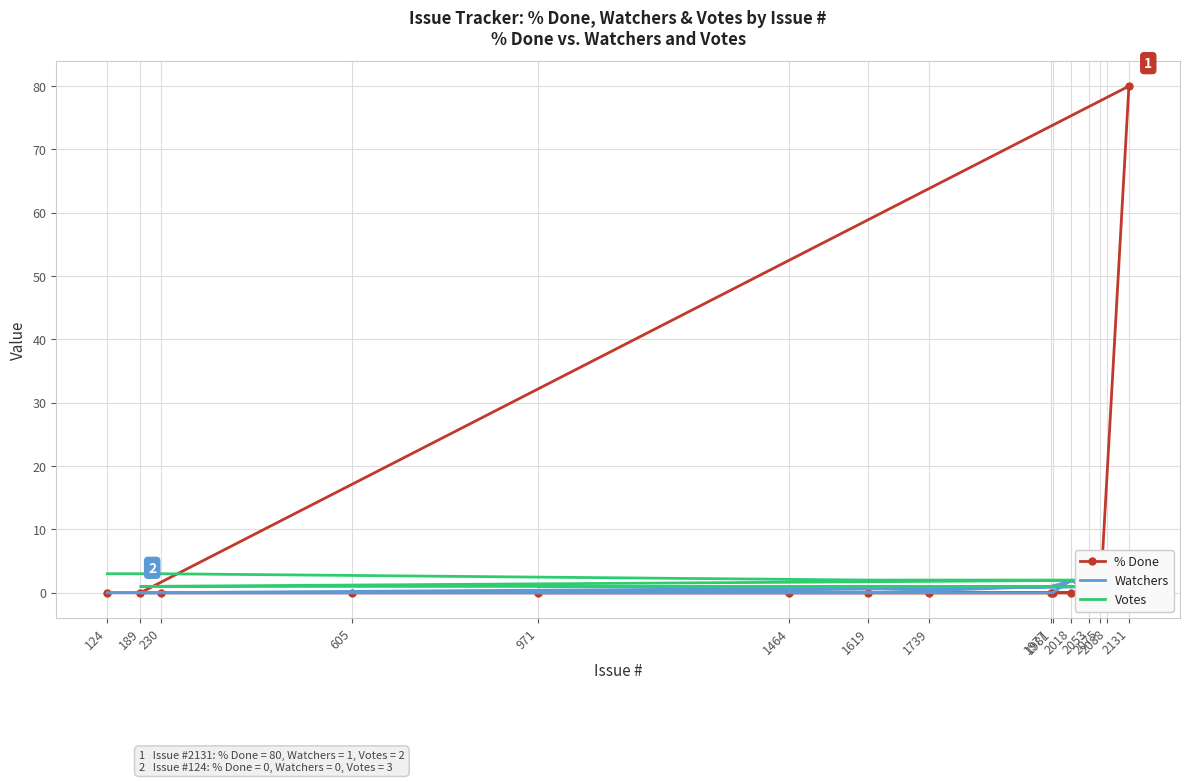

Rank the series by their average value, from highest to lowest.

% Done, Votes, Watchers